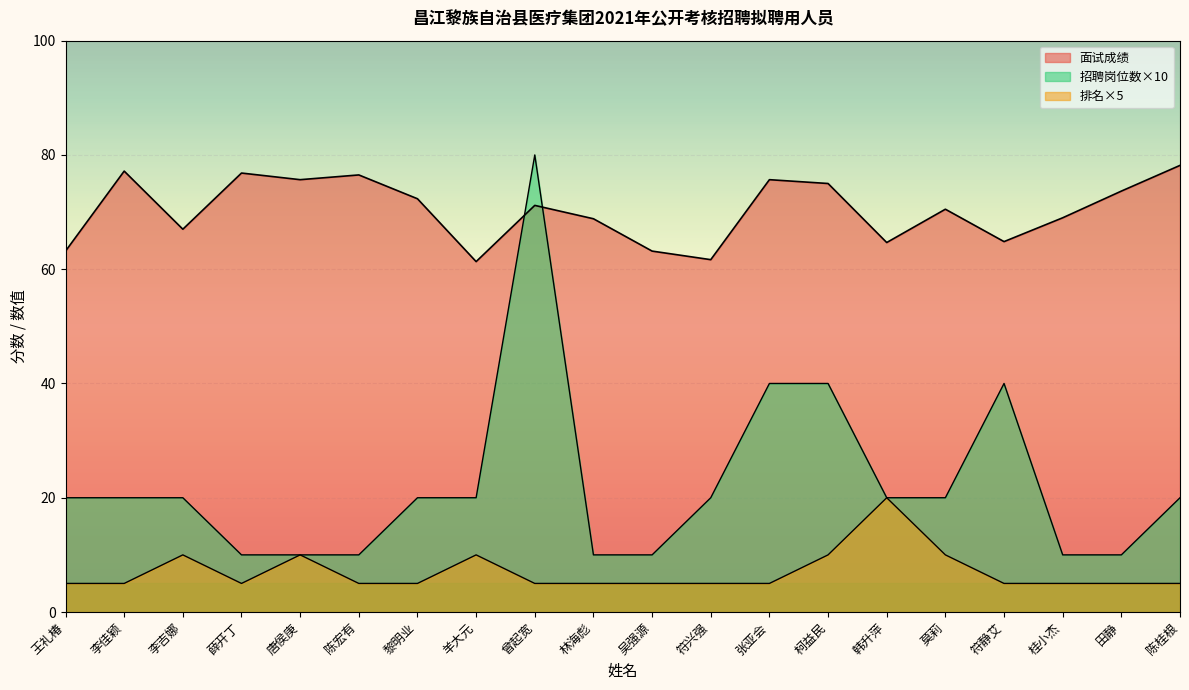

The value of 排名 at 张亚会 is 5.0. True or false?

True